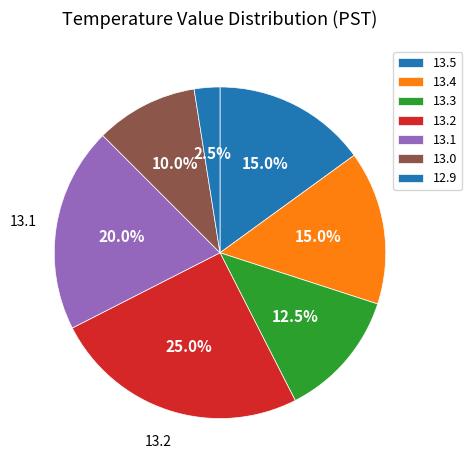

How many segments does this pie chart have?

7